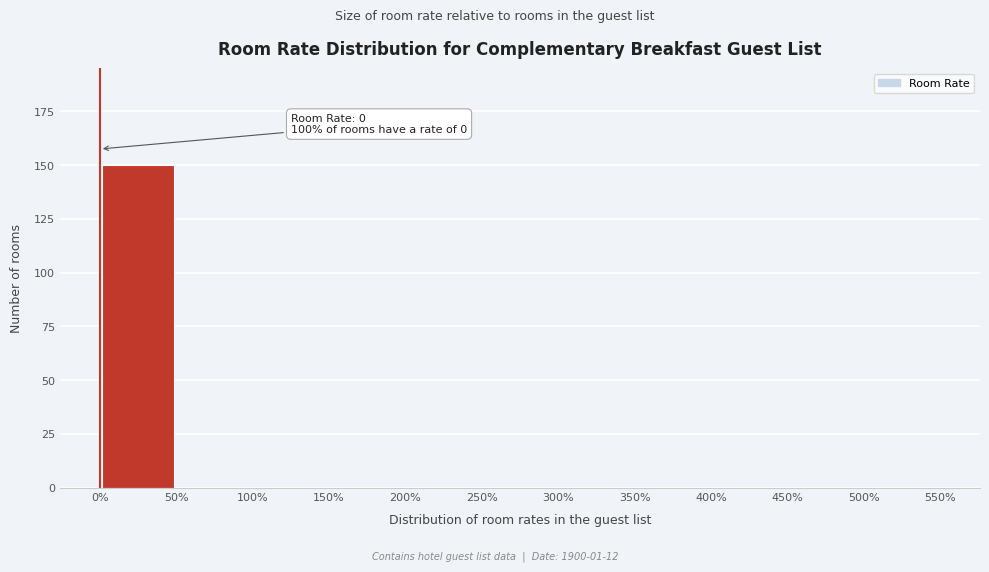

Over which range of the x-axis is the bar tallest?

0% to 50%